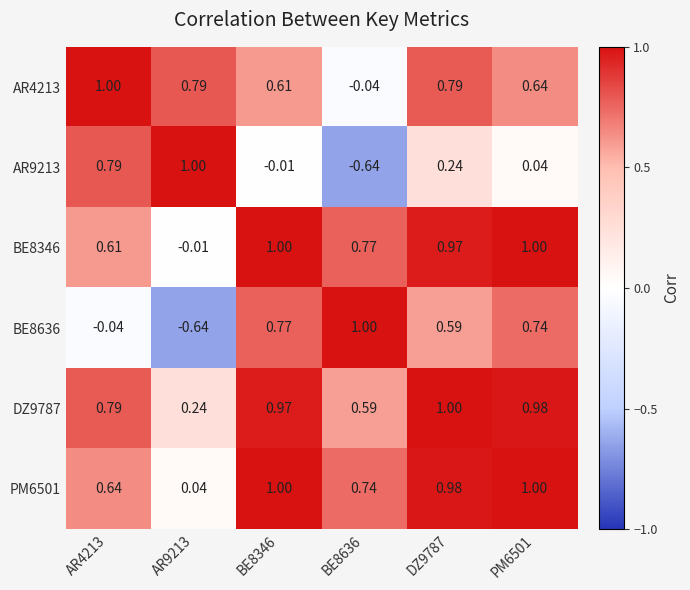

Which series has the largest total across all categories?

DZ9787